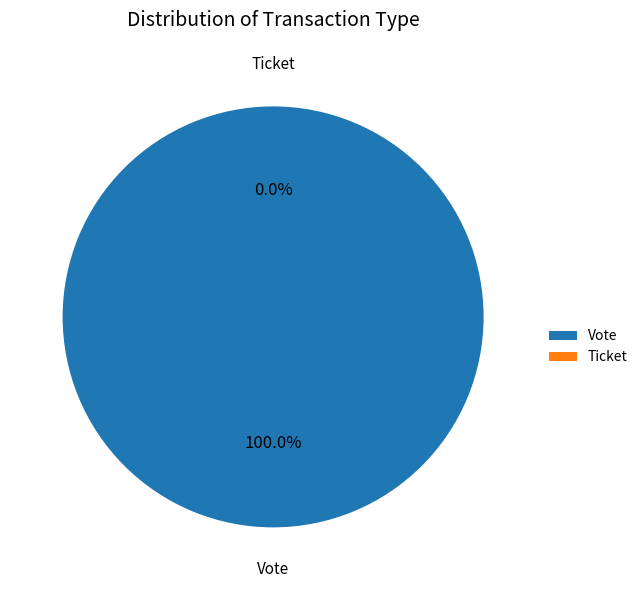

What is the smallest slice in the pie chart?

Ticket